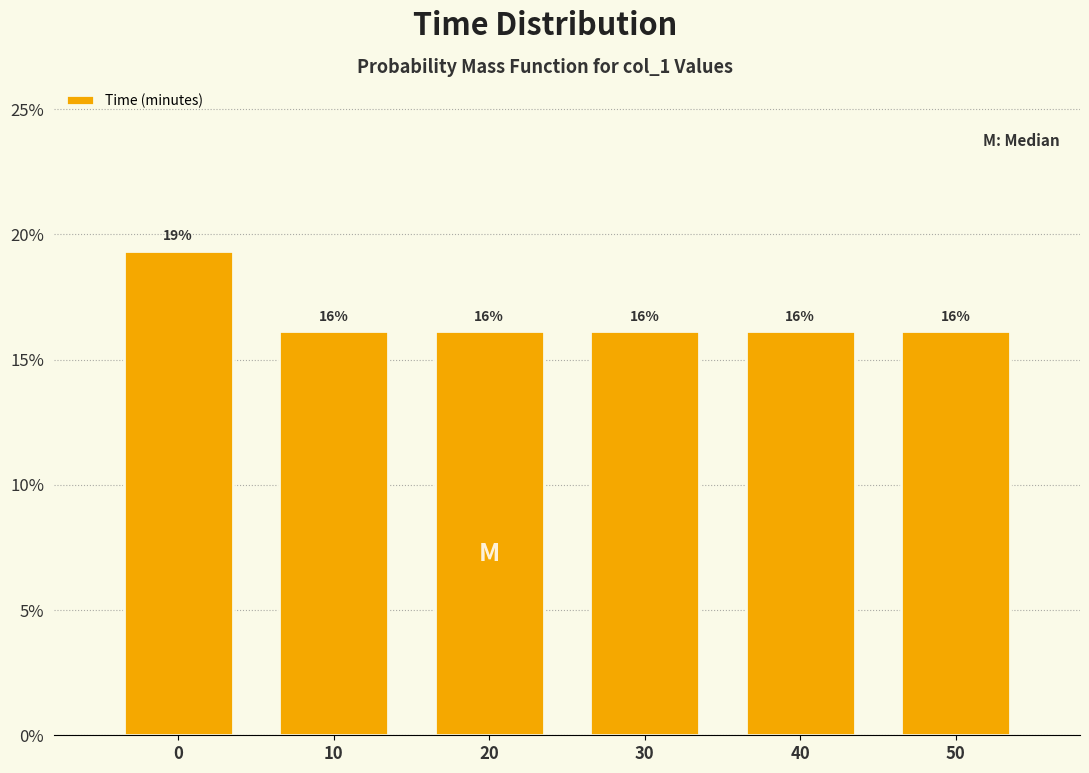

How many bars are there in total?

6